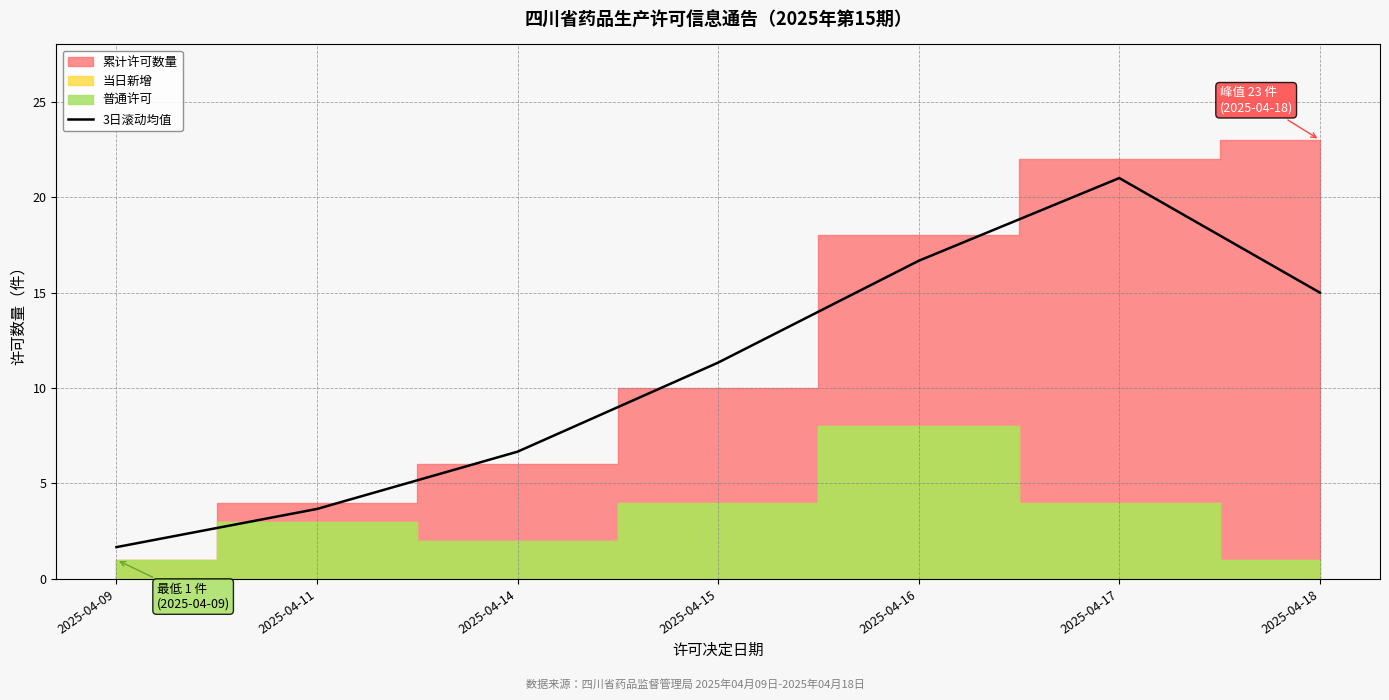

Which category has the highest value in the 3日滚动均值 series?

2025-04-17